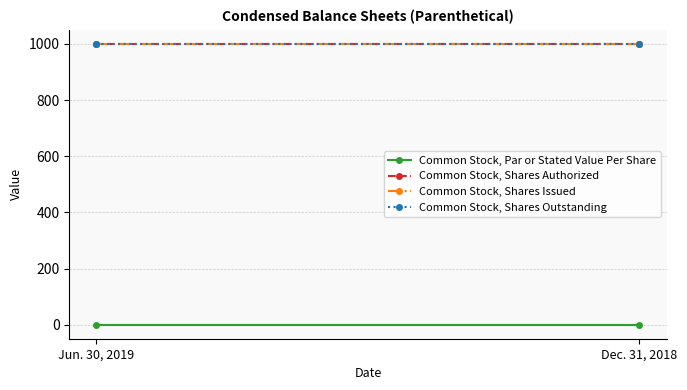

Which has a higher value, Dec. 31, 2018 or Jun. 30, 2019?

Dec. 31, 2018